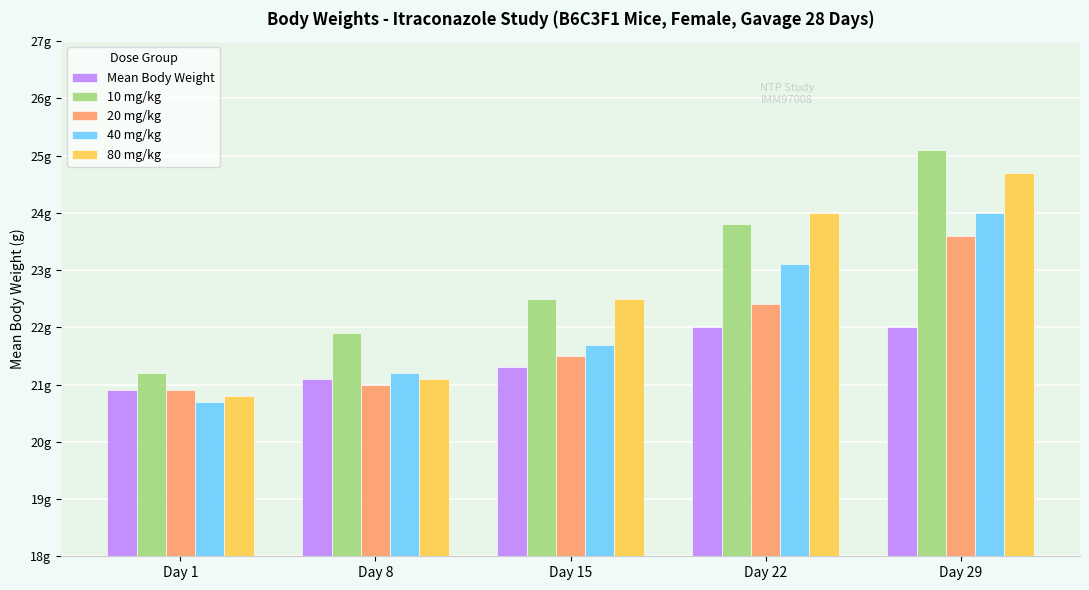

What are all the series names shown in the legend?

Mean Body Weight, 10 mg/kg, 20 mg/kg, 40 mg/kg, 80 mg/kg